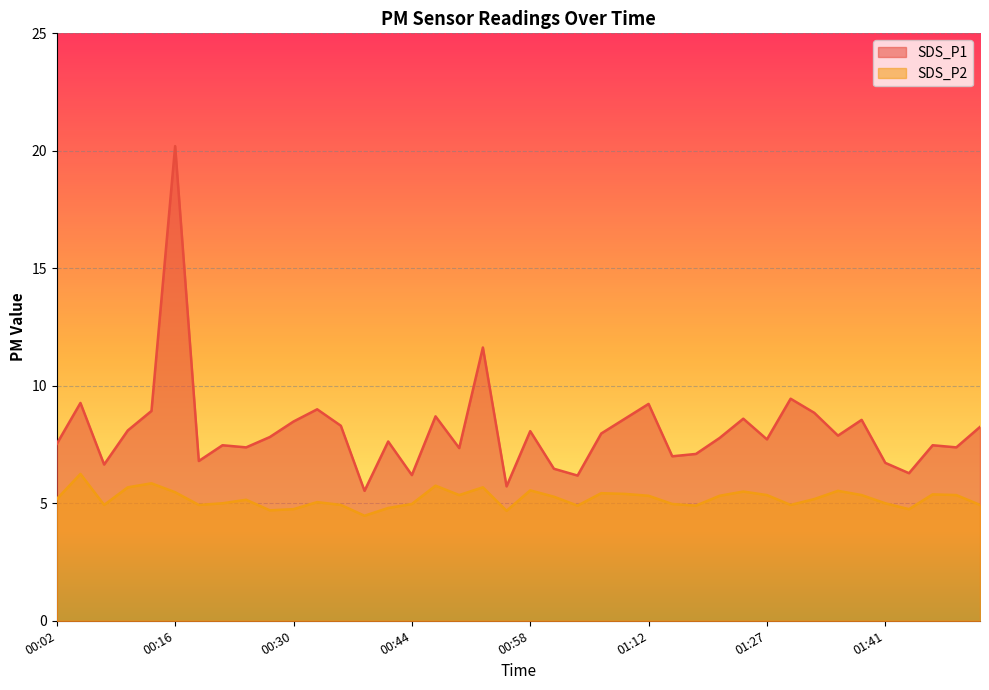

What is the difference between the highest and lowest values at 01:10?

3.2